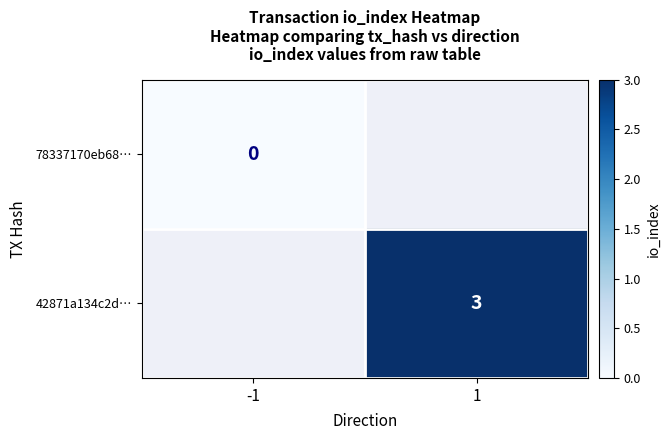

The value of 42871a134c2d… at 1 is 3. True or false?

True